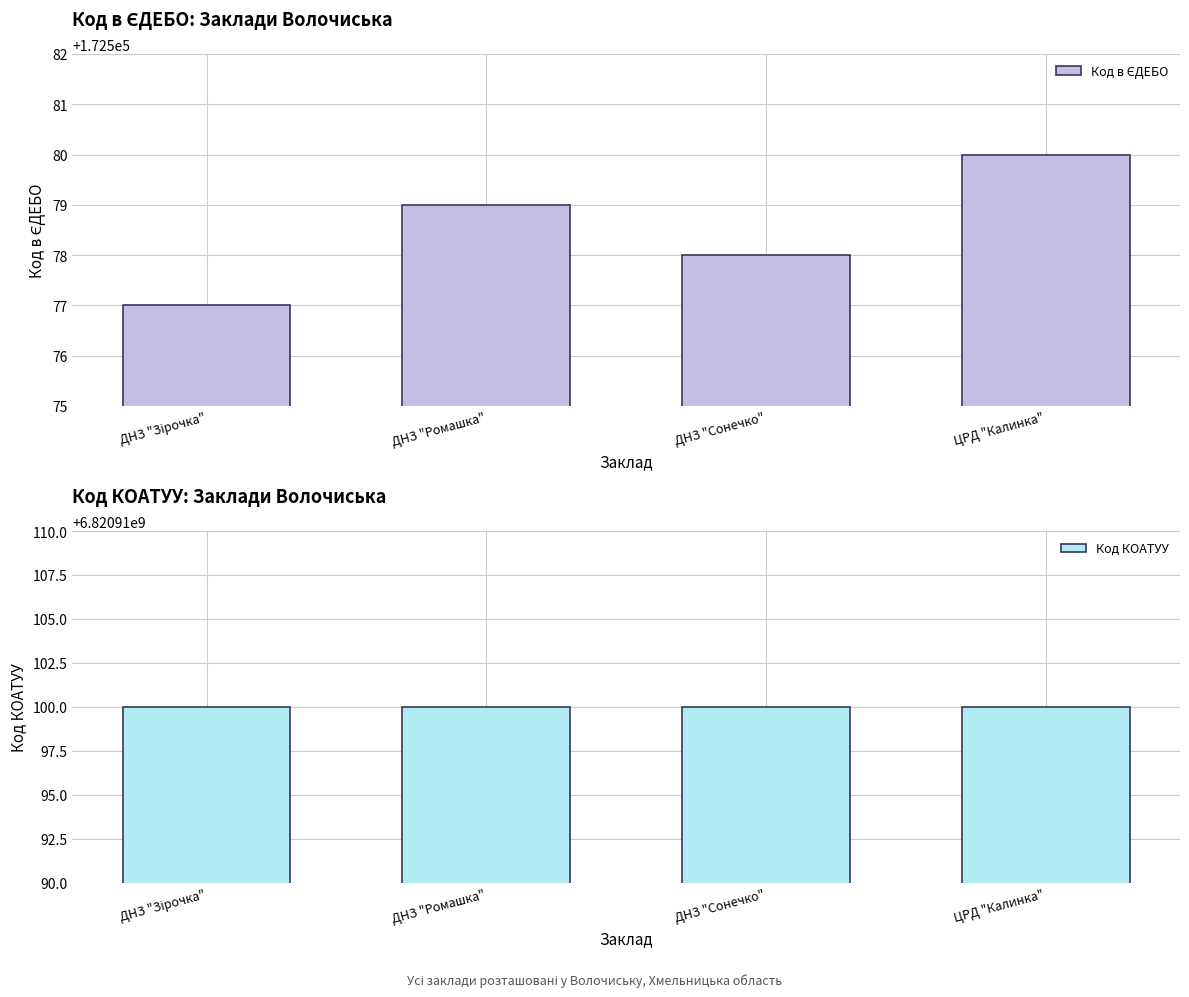

What is the label of the 3rd bar from the left?

ДНЗ "Сонечко"